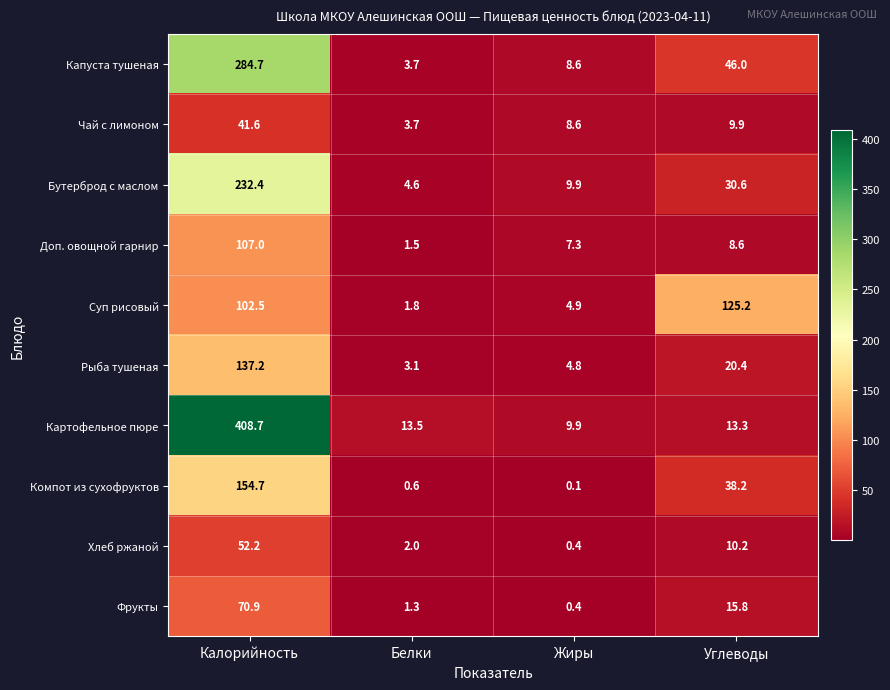

What is the difference between the highest and lowest values at Жиры?

9.8